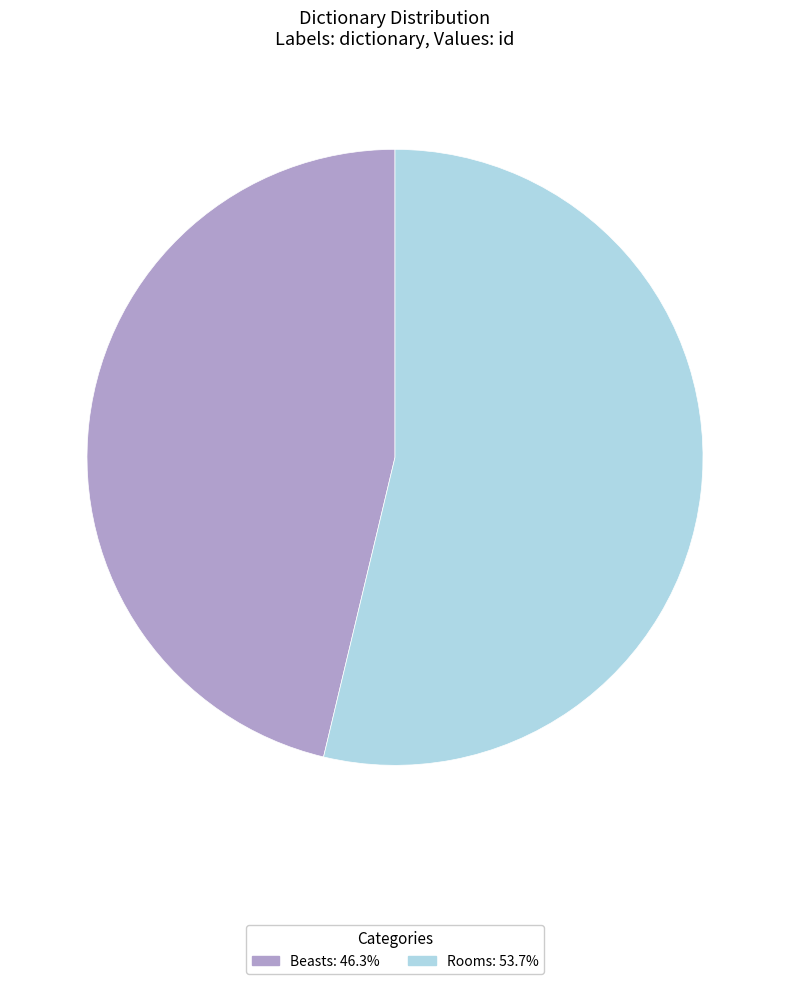

The Rooms slice represents 54% of the pie. True or false?

True